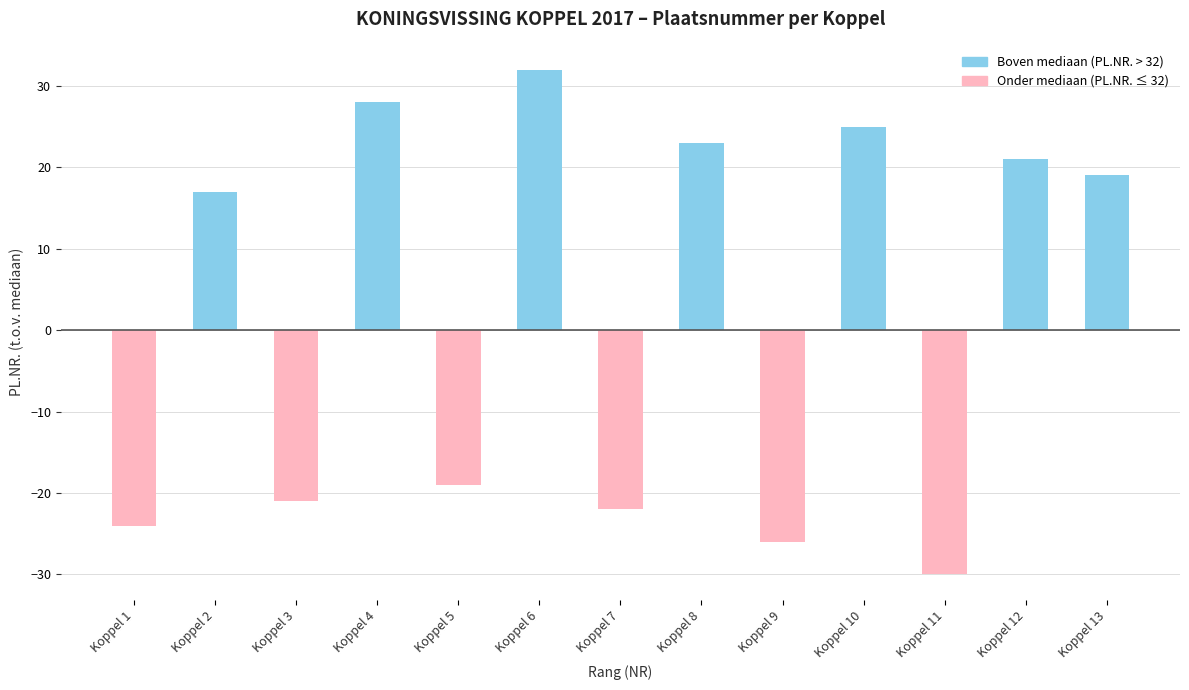

The chart shows a value of 21 at Koppel 6. True or false?

False